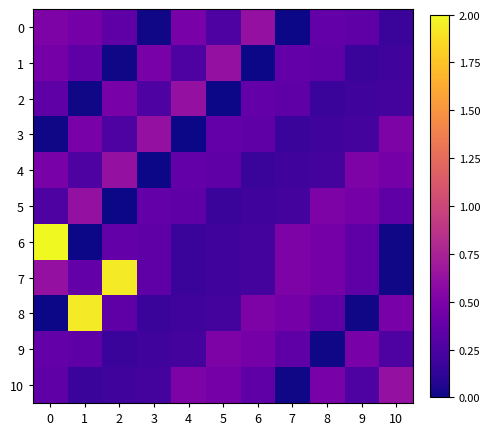

At 8, list the series in order from largest to smallest.

5, 10, 6, 7, 0, 1, 8, 4, 3, 2, 9